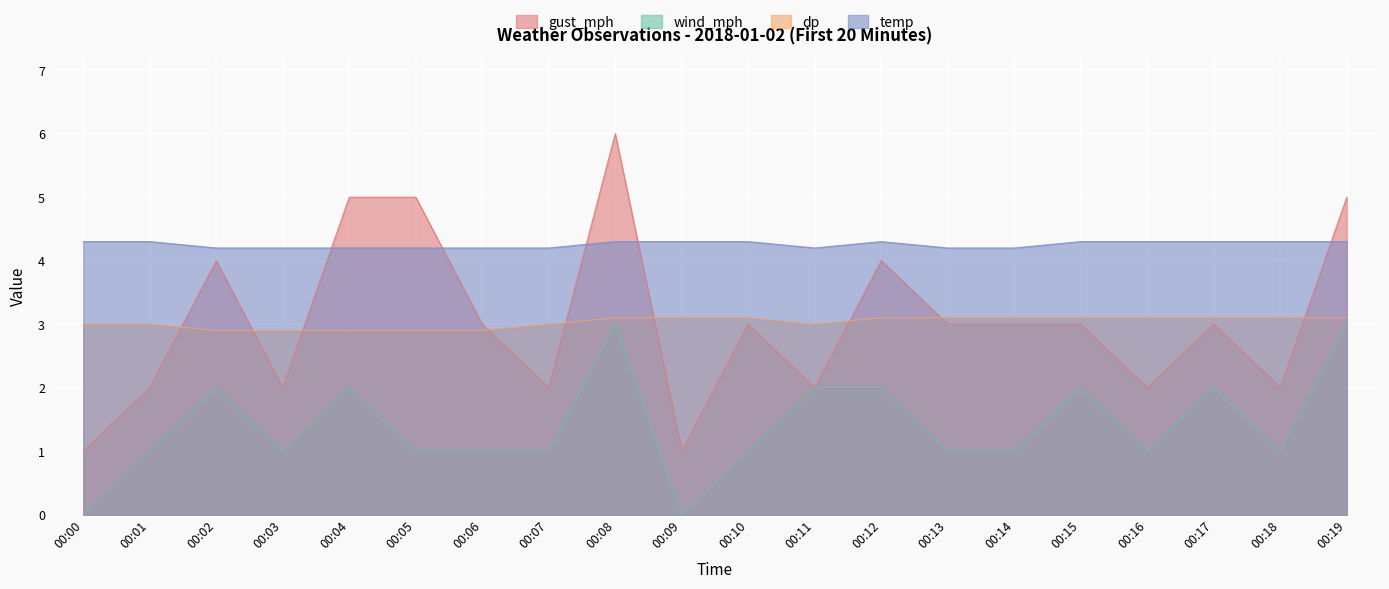

True or false: dp and wind_mph intersect in this chart.

False